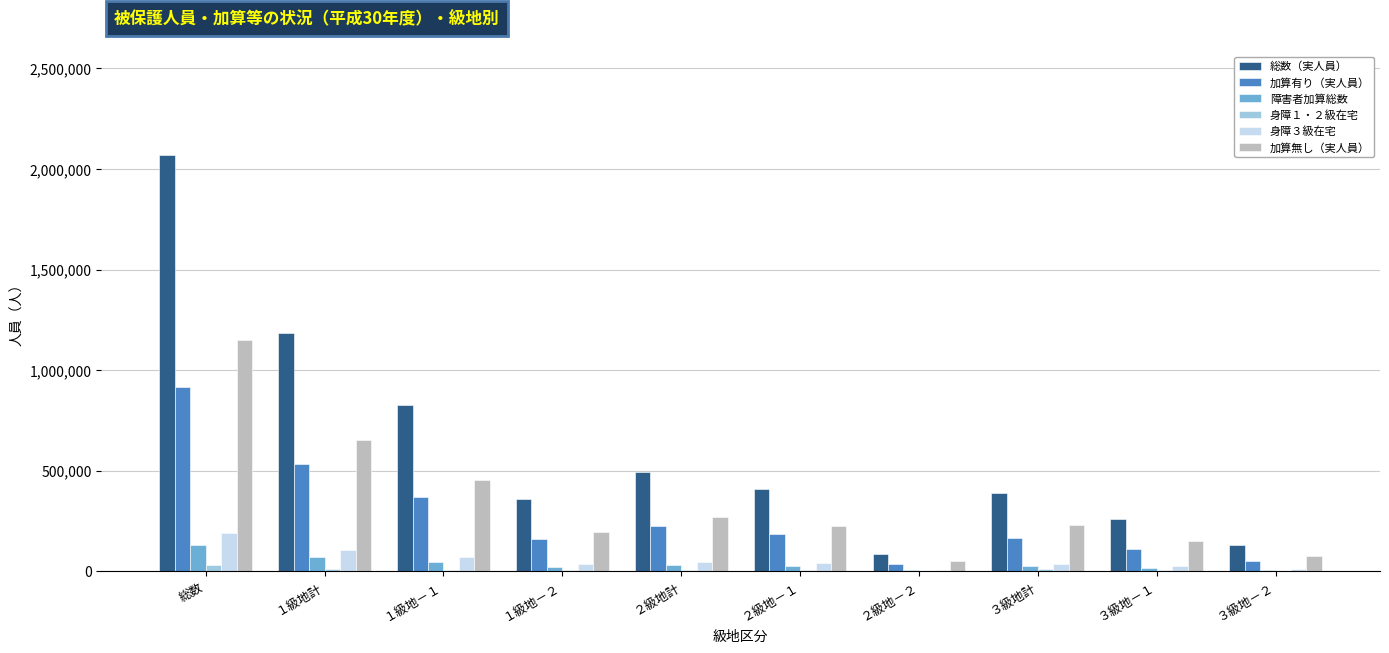

The value of 加算無し（実人員） at ２級地計 is 271231. True or false?

True